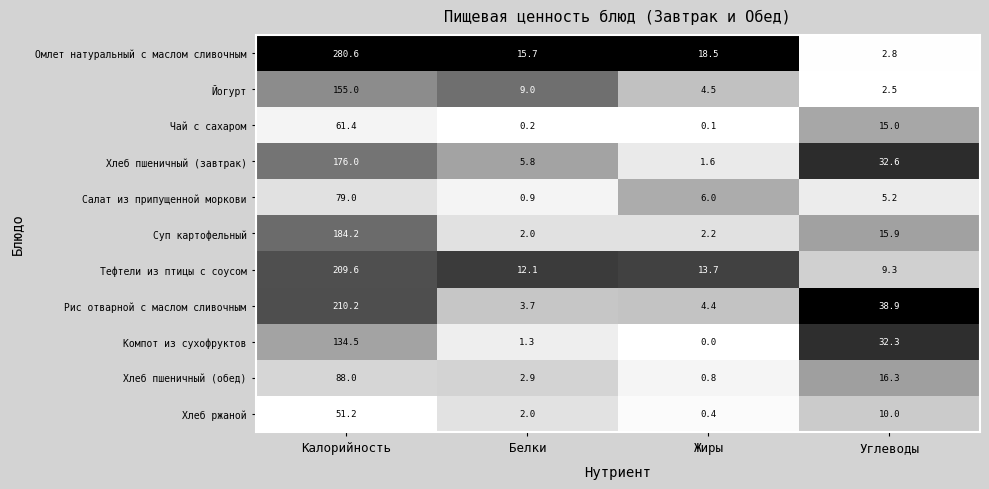

True or false: Чай с сахаром has a value of 61.4 at Калорийность.

True